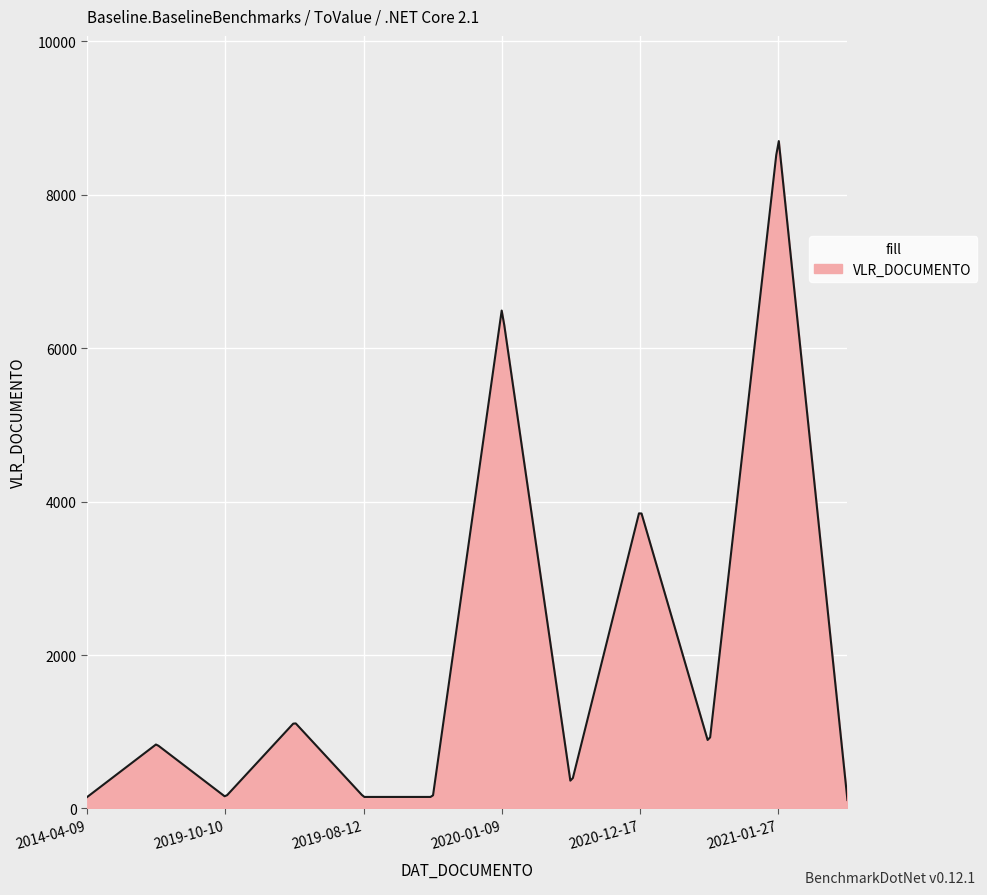

What is the difference between the maximum and minimum values?

8590.6